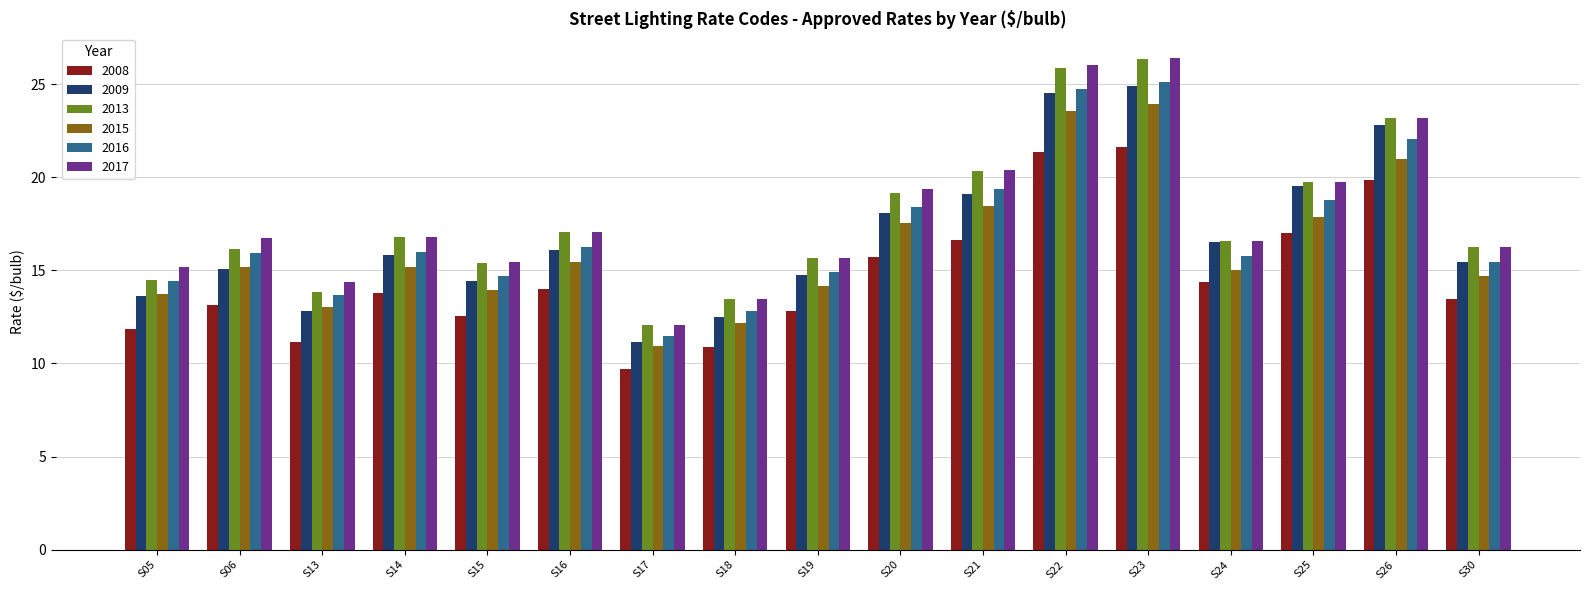

What is the difference between the maximum and minimum values in the 2008 series?

11.9